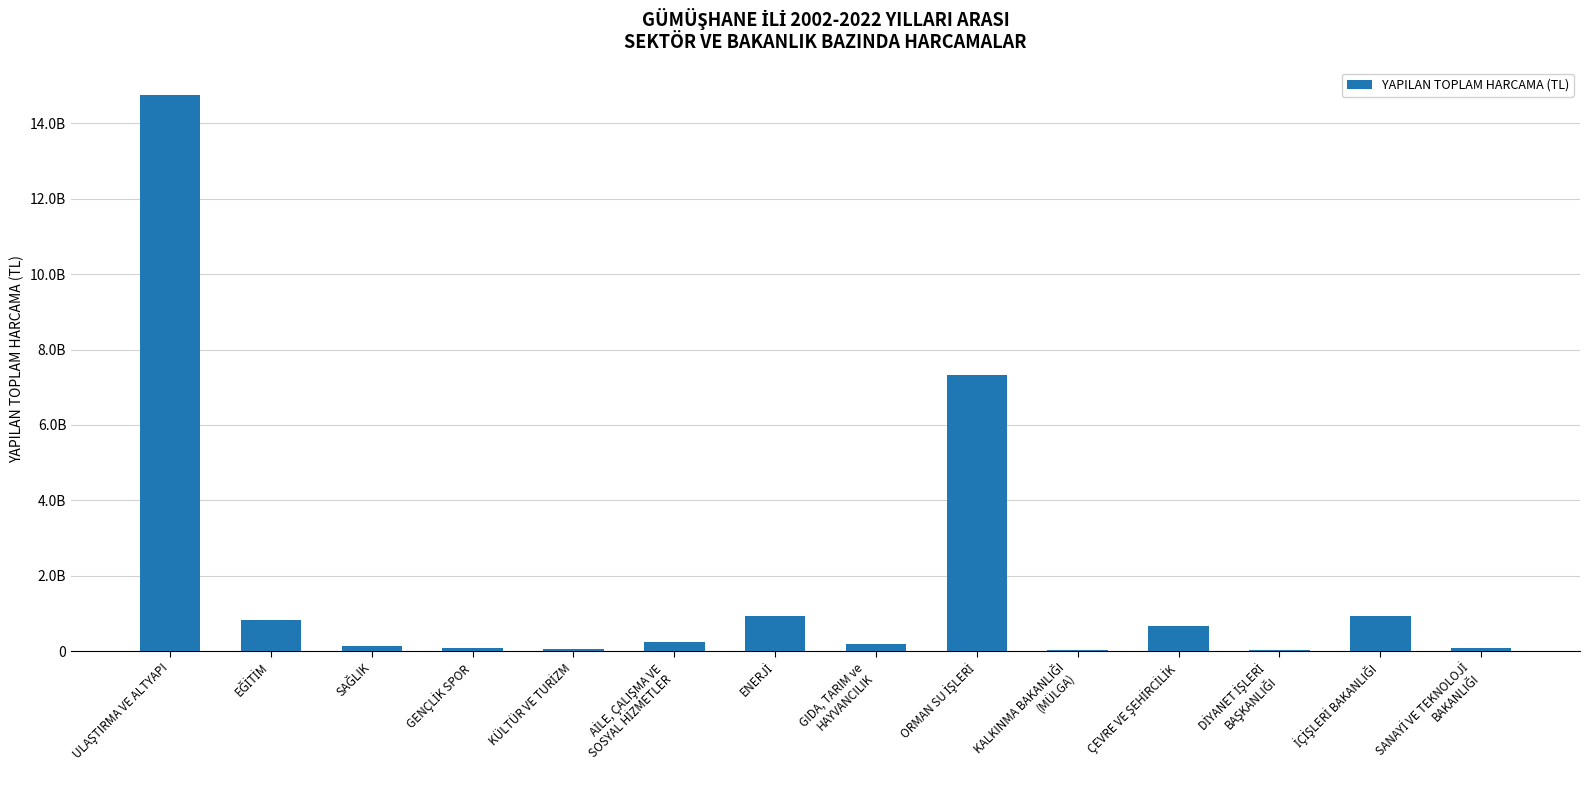

Does the chart contain any negative values?

No